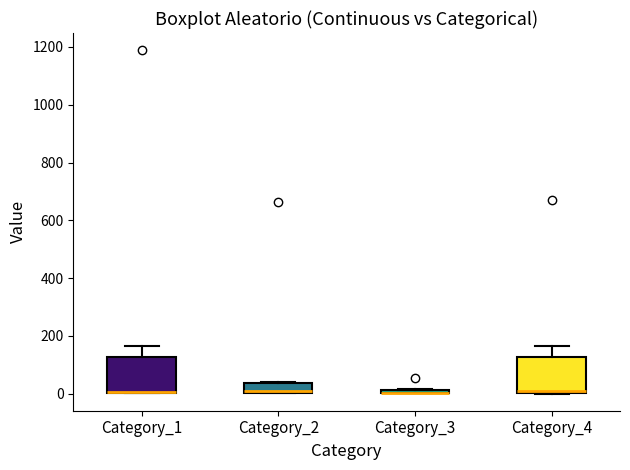

Where is the upper edge of the box for Category_4 on the y-axis? The values are not printed on the chart, so give them approximately, as read against the axis.

120